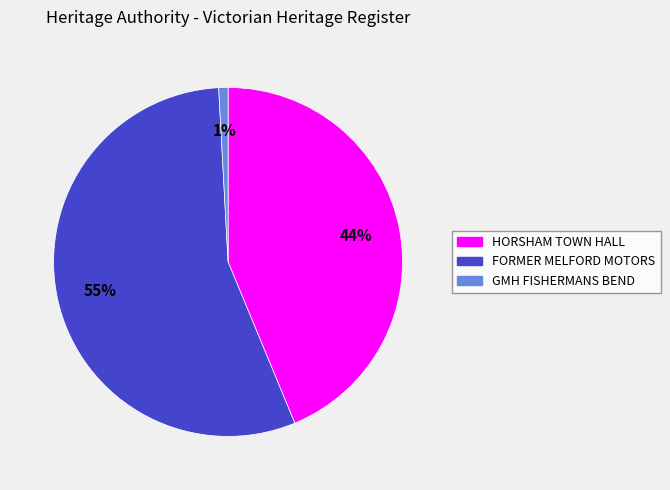

How many slices are in this pie chart?

3